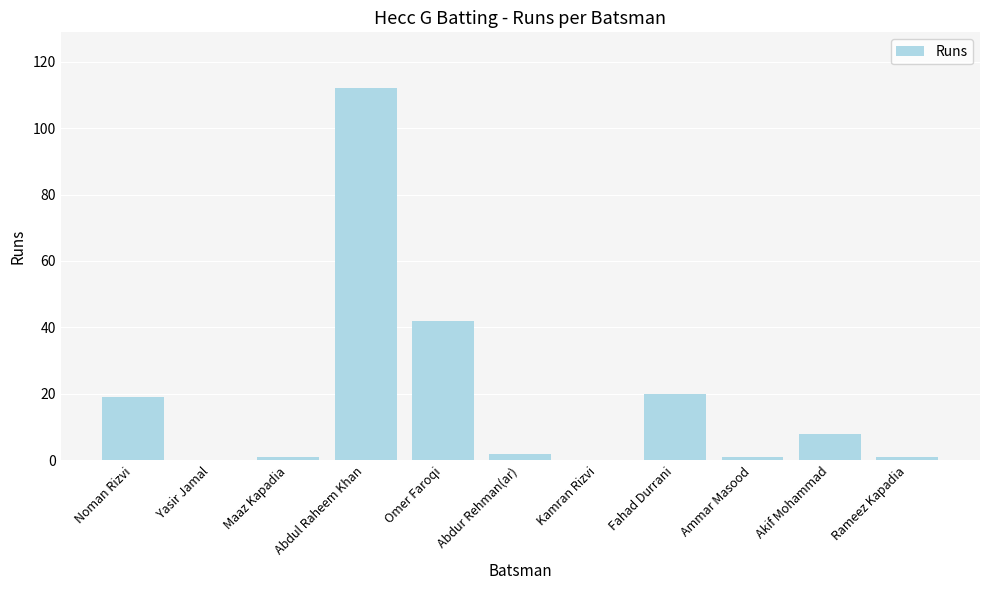

What is the greatest value displayed?

112